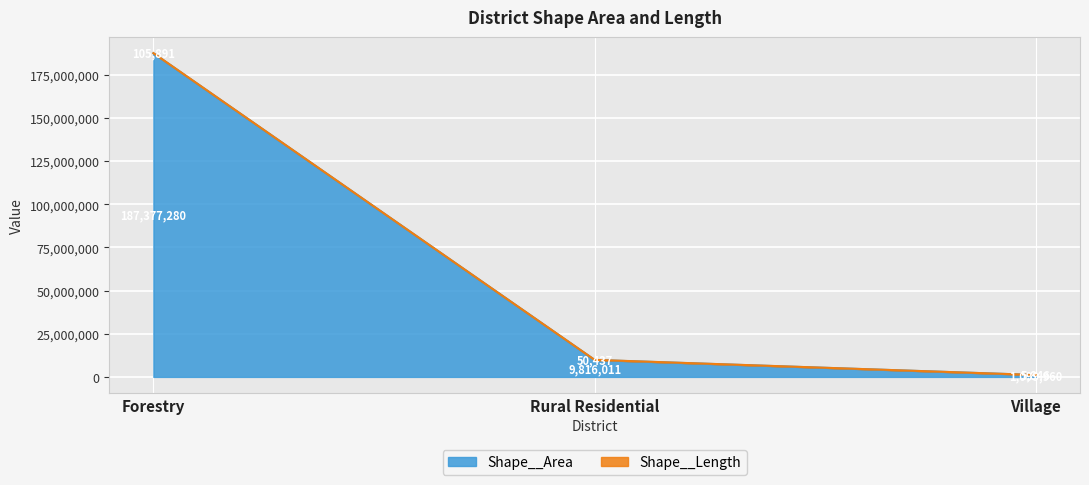

At which category is the sum across all series the highest?

Forestry